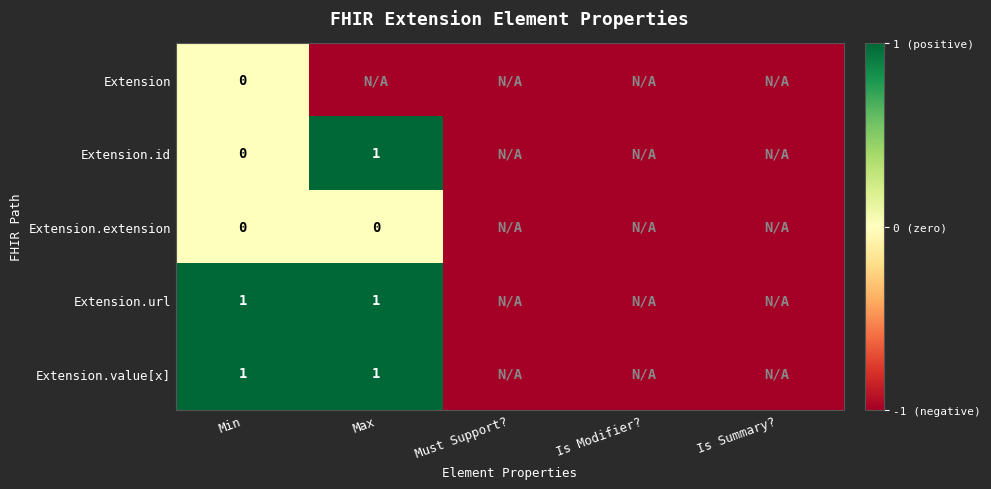

Is it true that Extension.url equals 1 at Max?

True